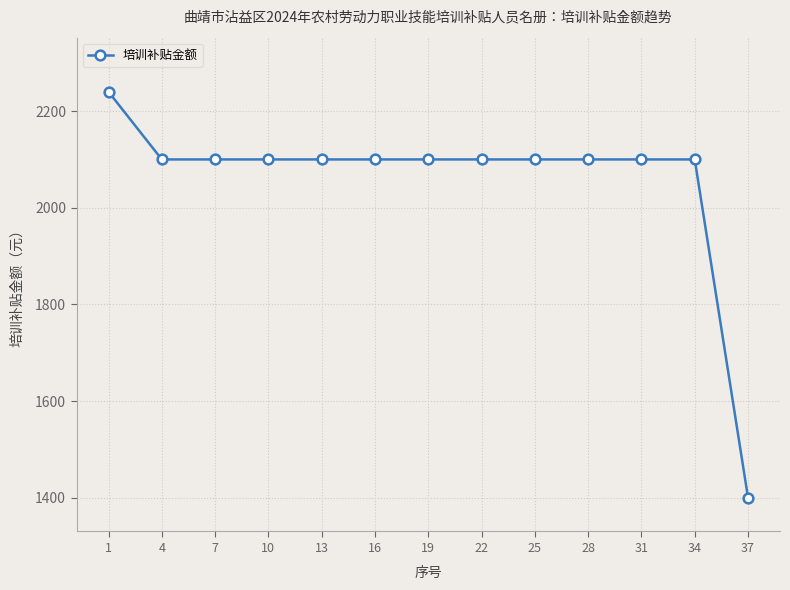

The value at 31 is 3416. True or false?

False